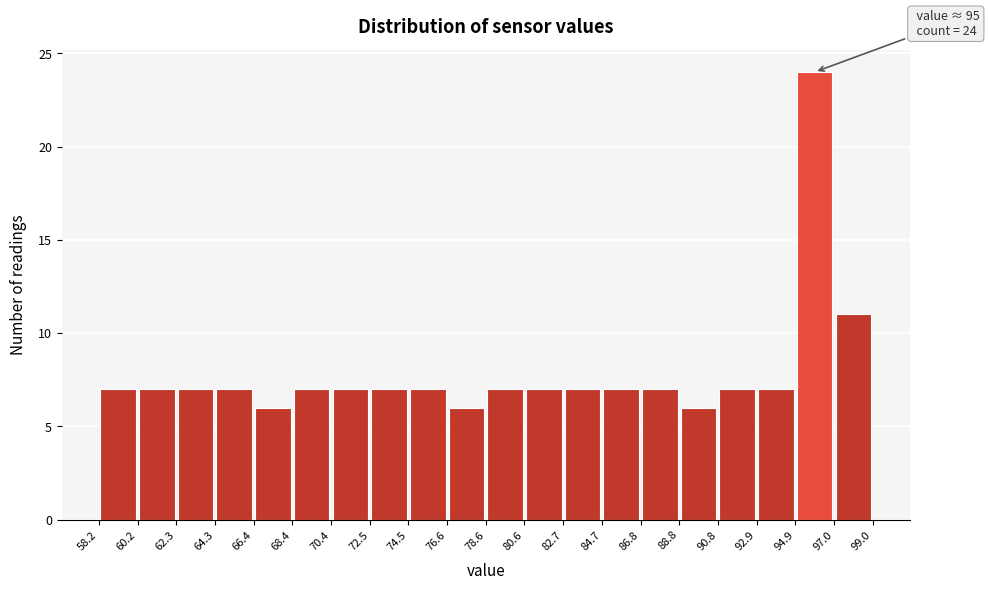

Which range on the x-axis has the tallest bar?

94.9 to 97.0